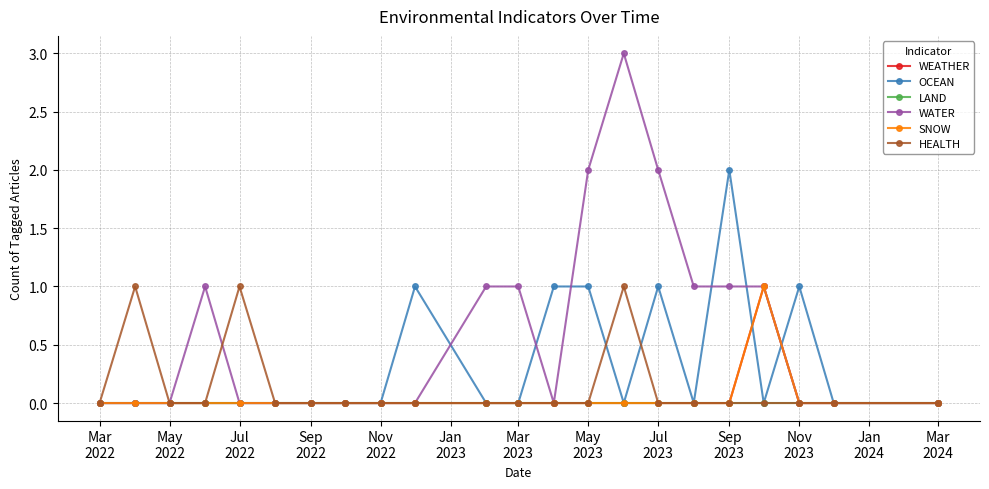

Does the chart have visible grid lines?

Yes